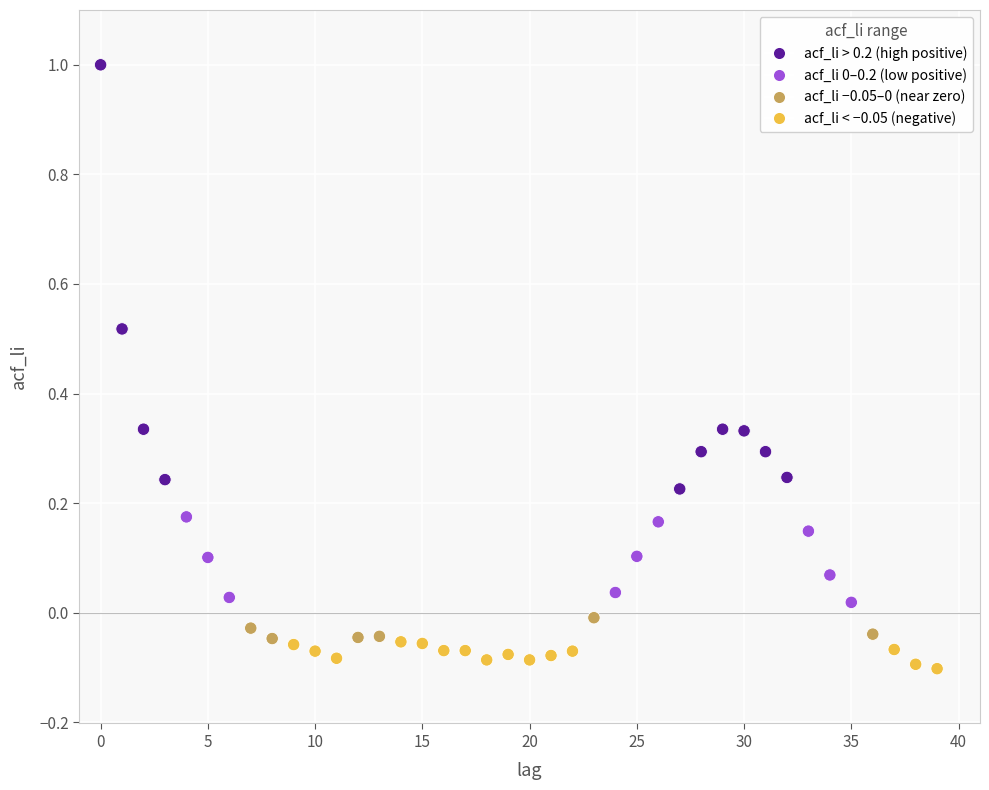

What is the range of Y values (max minus min)?

1.1